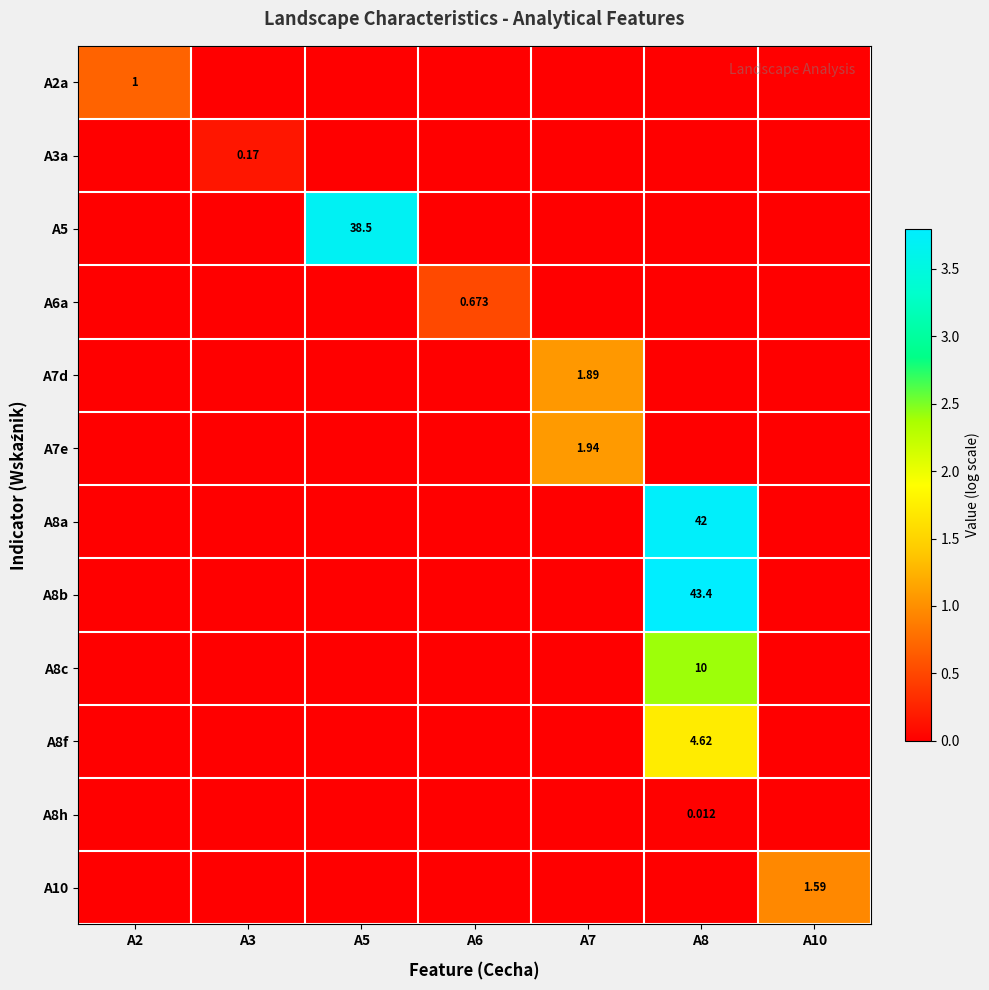

What is the greatest value displayed?

3.8